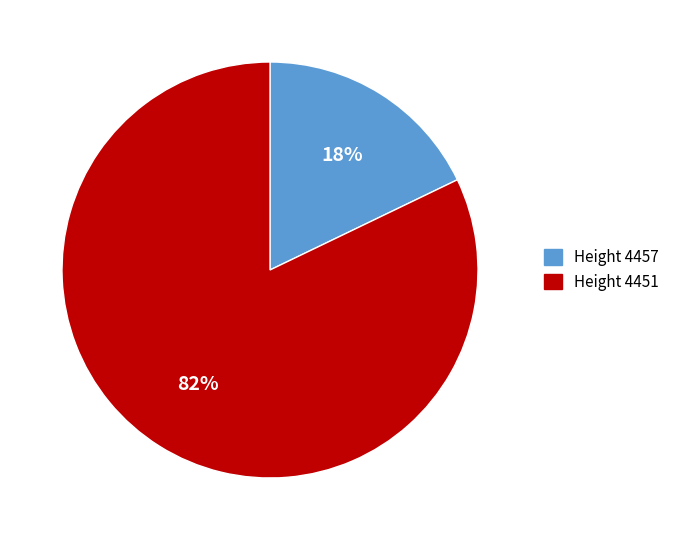

Which has a higher value, Height 4457 or Height 4451?

Height 4451